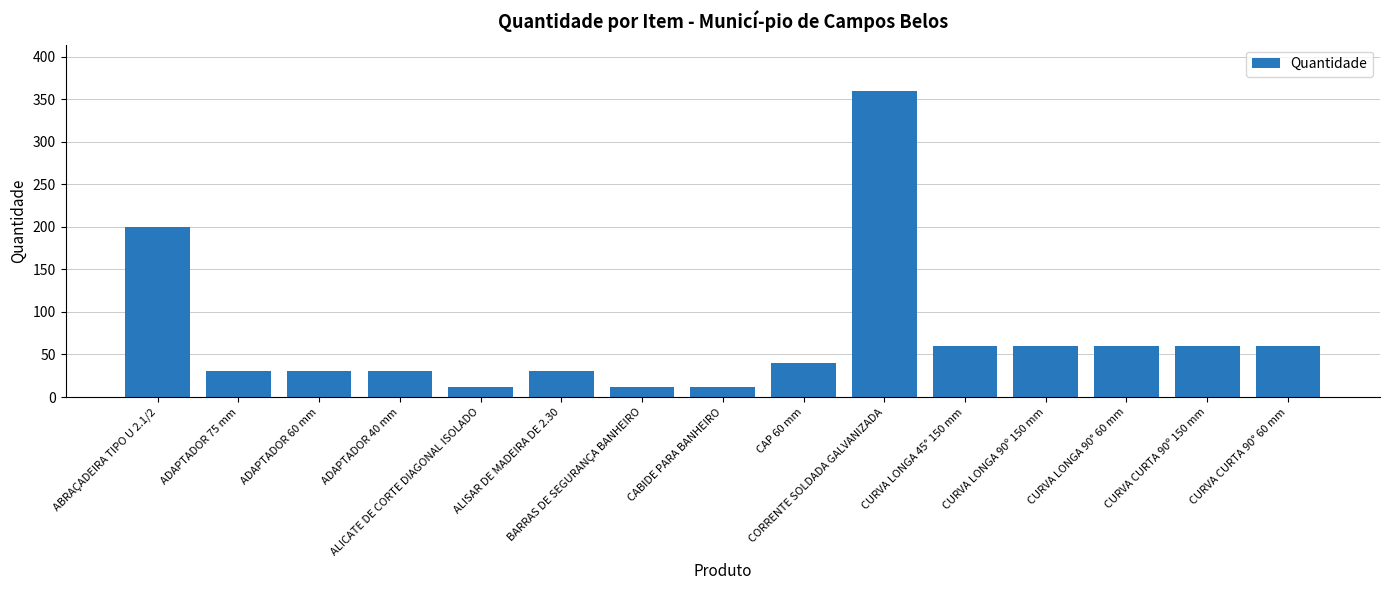

What is the value of the 5th bar from the left?

12